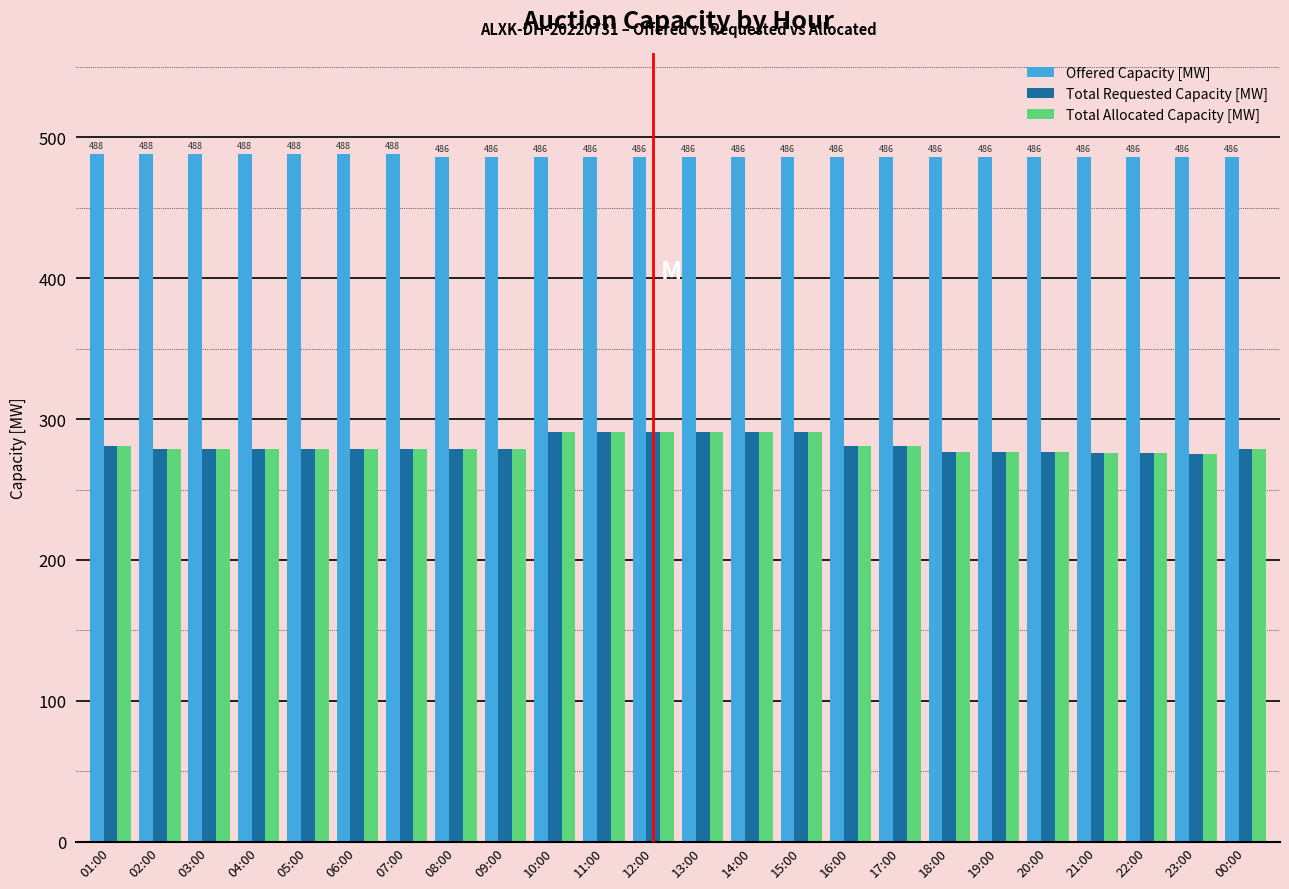

What is the difference between the second highest and minimum values in the Total Allocated Capacity [MW] series?

16